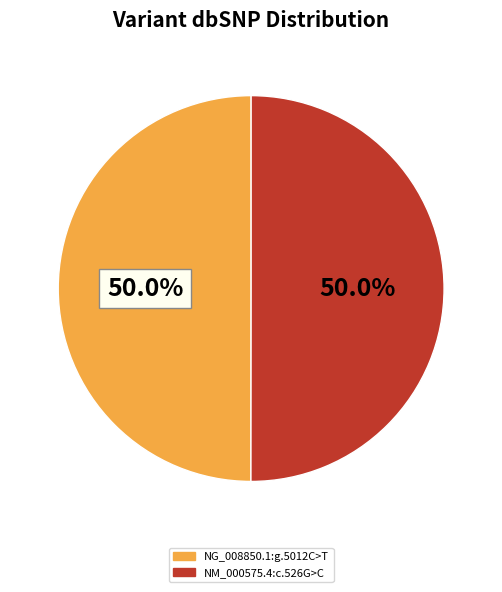

The NM_000575.4:c.526G>C slice represents 64% of the pie. True or false?

False